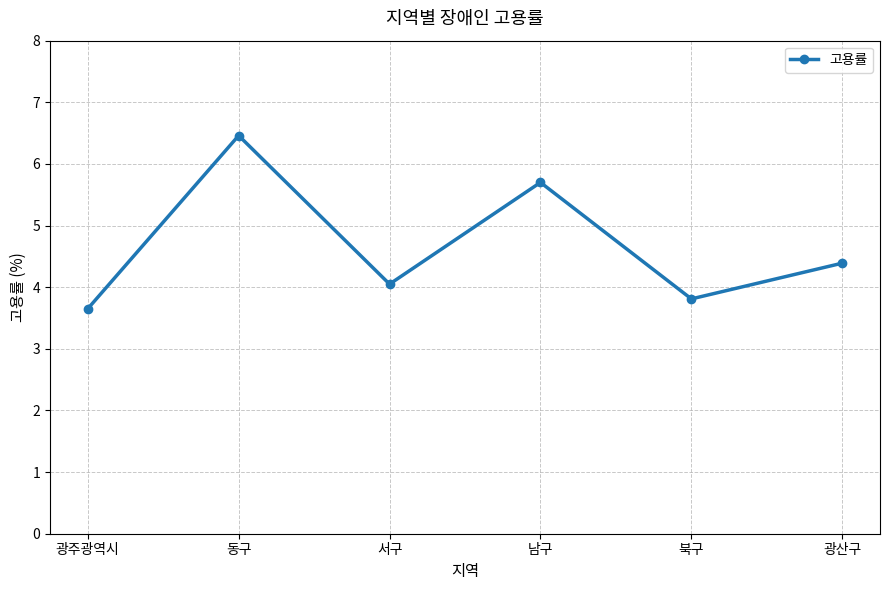

Between 동구 and 북구, which is larger?

동구